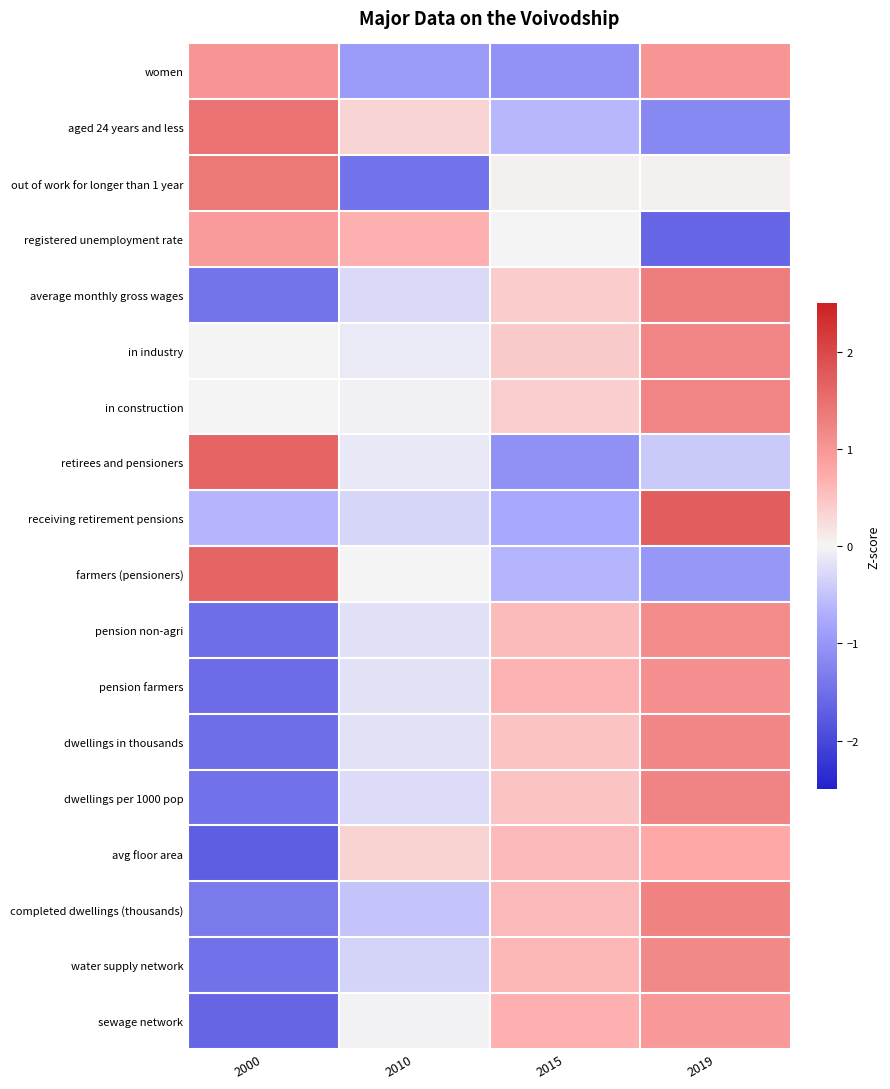

Which has a higher value, 2015 or 2000?

2000